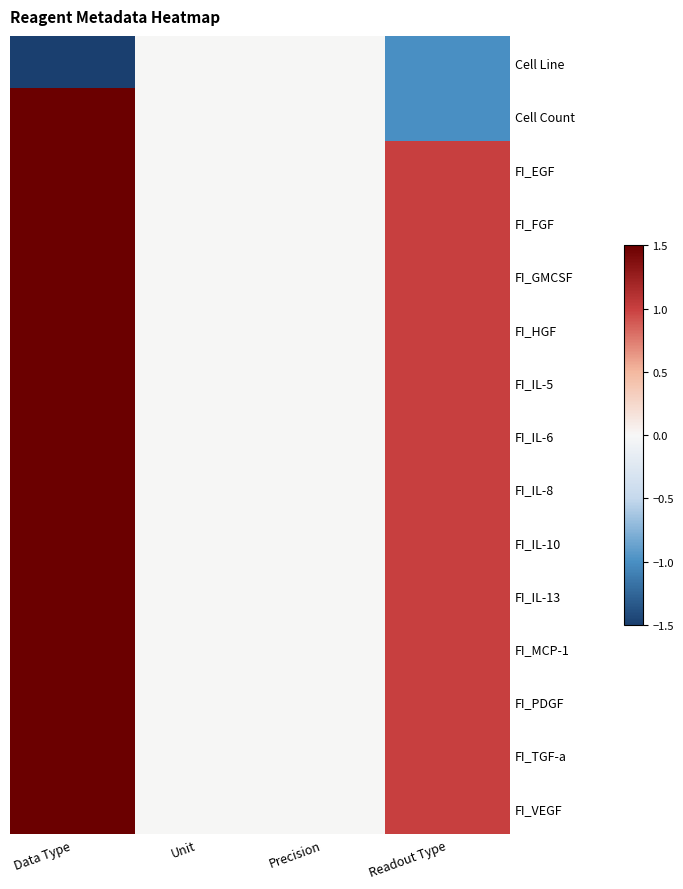

At how many categories does at least one series exceed 0?

2